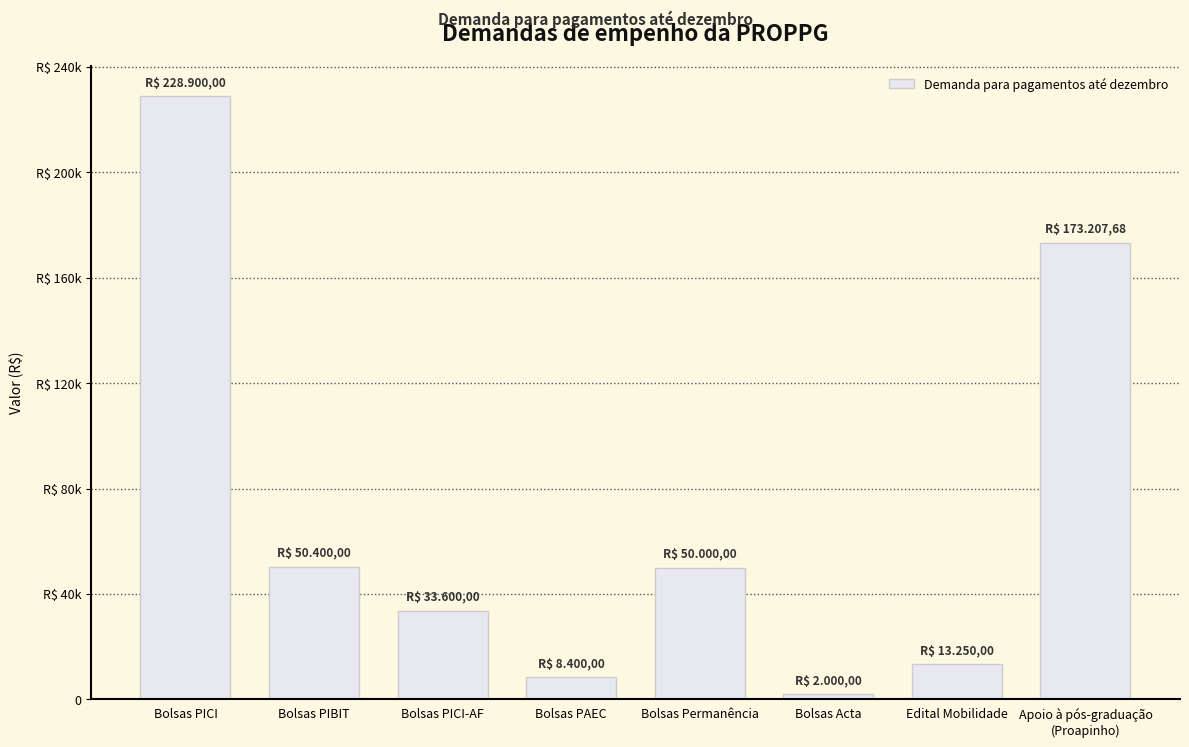

Approximately how many times larger is the value at Apoio à pós-graduação
(Proapinho) compared to Bolsas PIBIT?

3.4